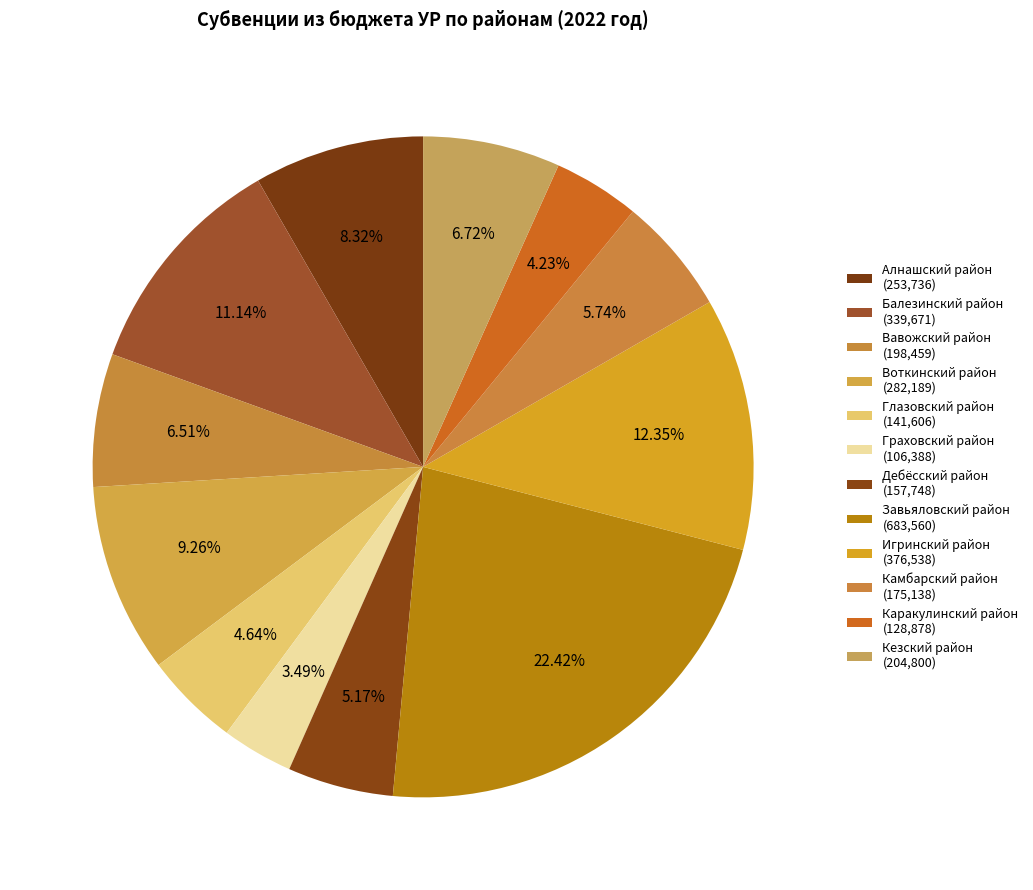

How many slices are in this pie chart?

12